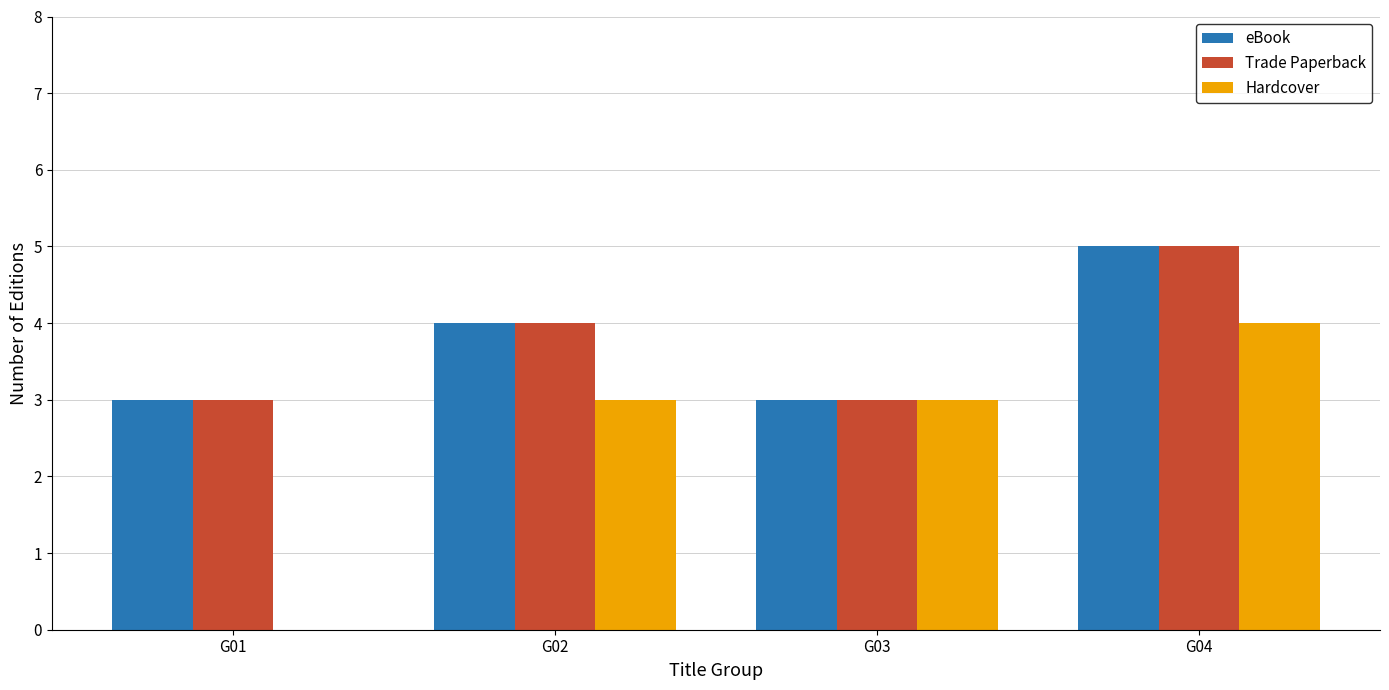

Reading right to left, list all the values displayed in this chart.

eBook: 5	3	4	3
Trade Paperback: 5	3	4	3
Hardcover: 4	3	3	0